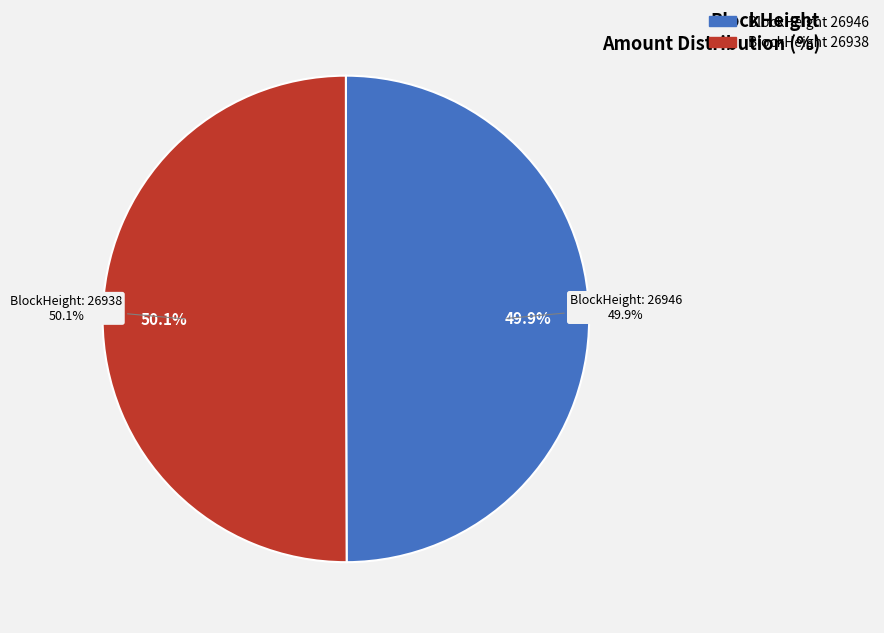

Do BlockHeight=26946, Nonce=0 and BlockHeight=26938, Nonce=1200 together represent more than half of the pie?

Yes